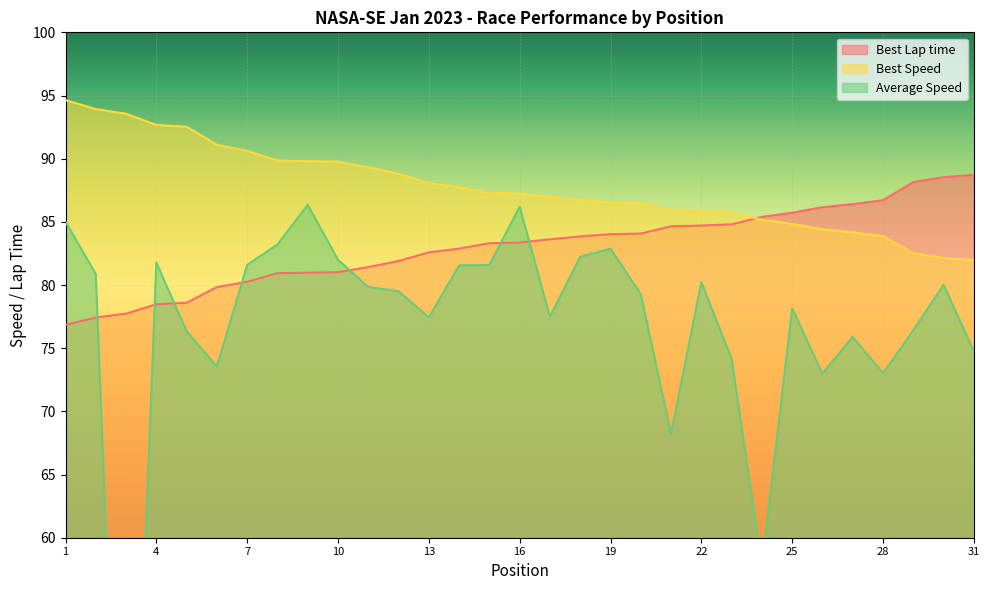

At how many categories does at least one series exceed 69?

31